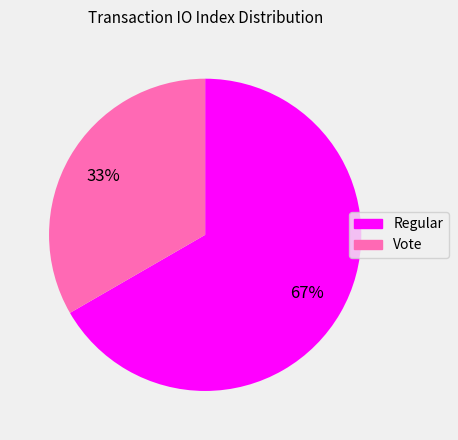

To the nearest percent, what is the average slice percentage?

50%